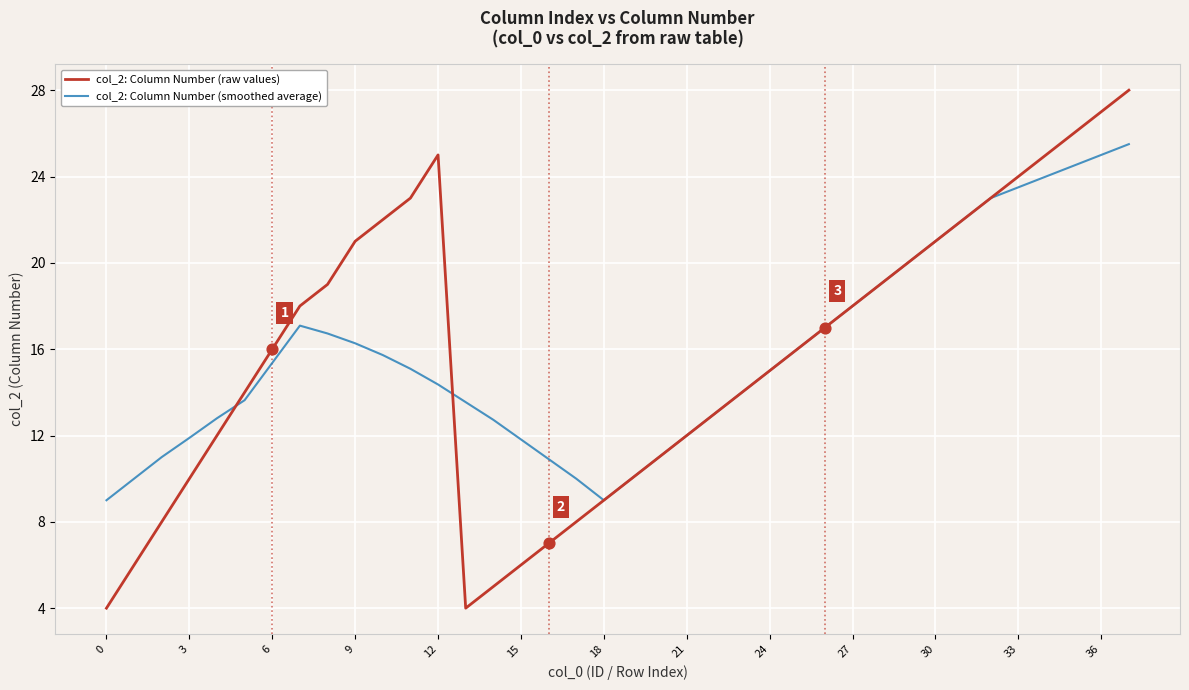

What is the minimum value shown in the chart?

4.0